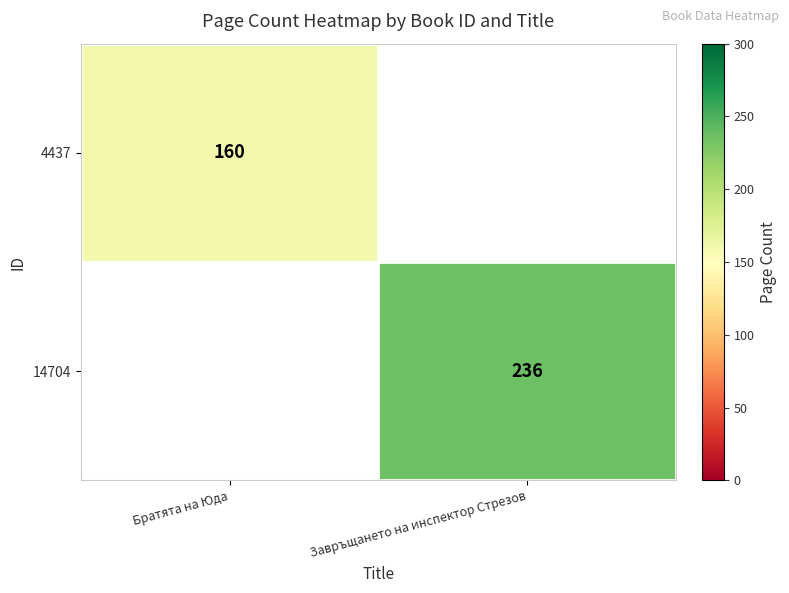

Is it true that 4437 equals 99 at Братята на Юда?

False